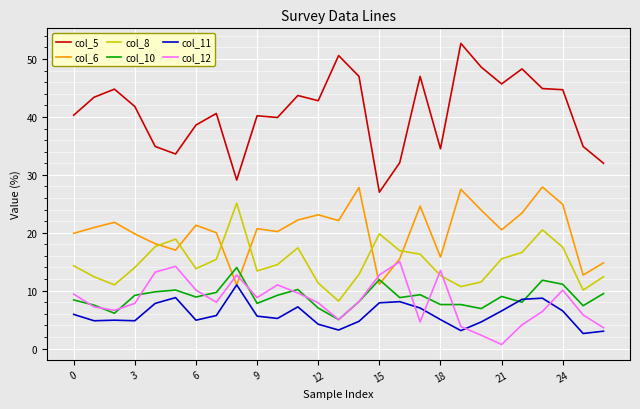

What is the greatest value displayed?

52.7